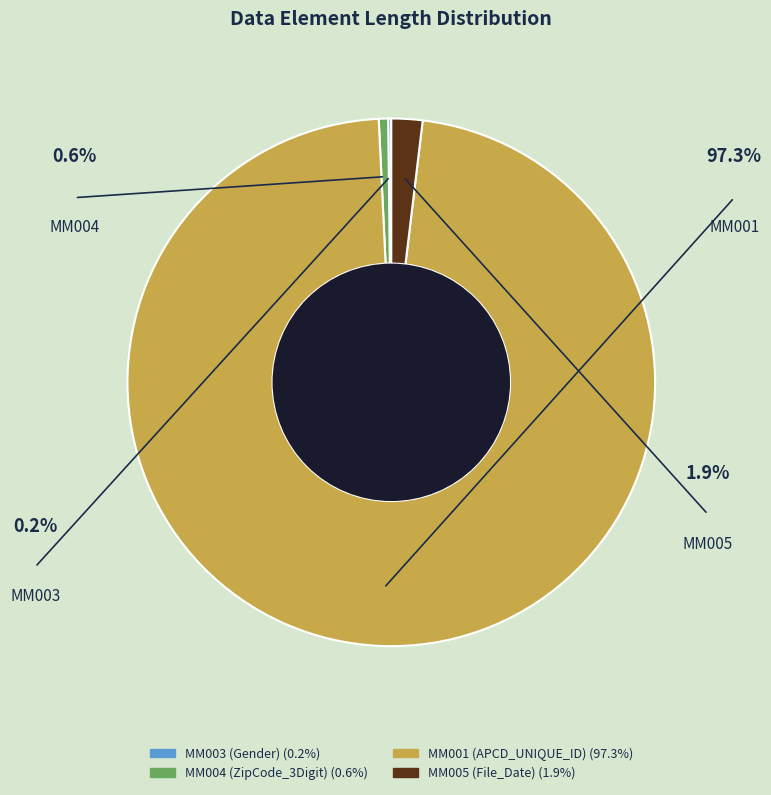

Is it true that MM005 (File_Date) is 2% of the pie?

True